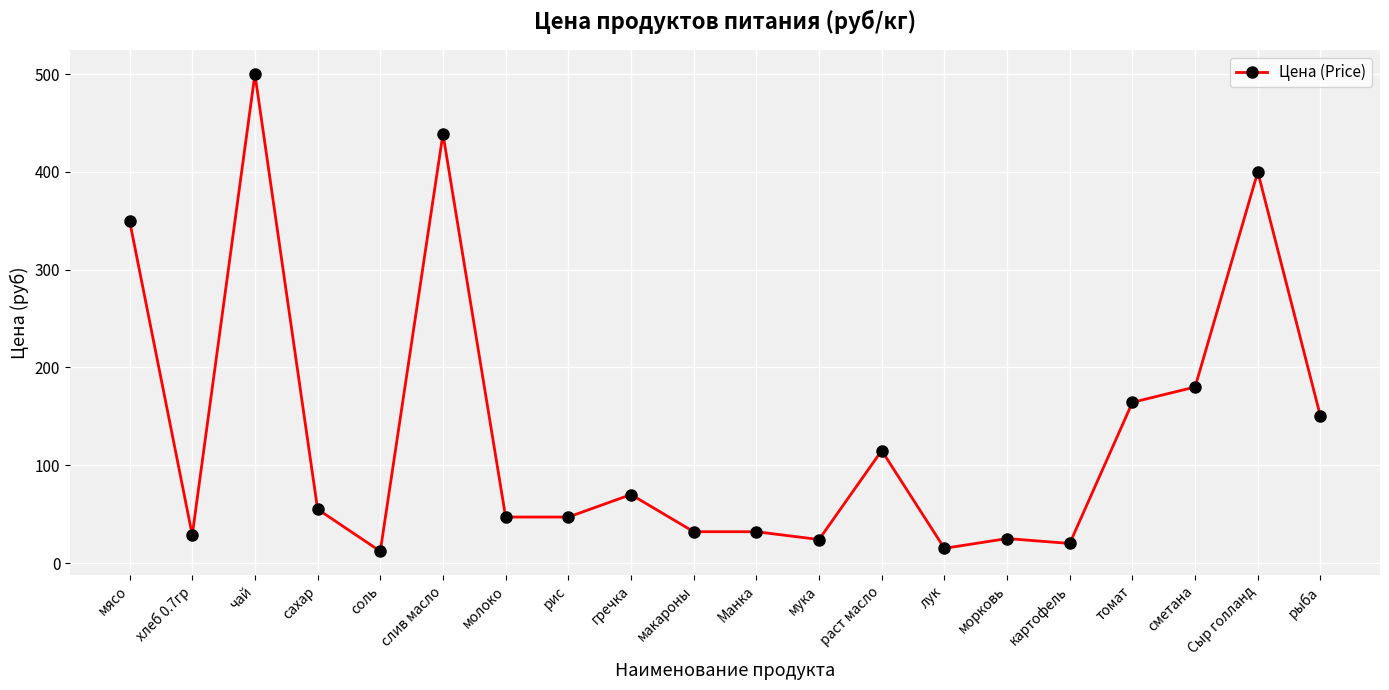

At which label is the value closest to 256?

сметана